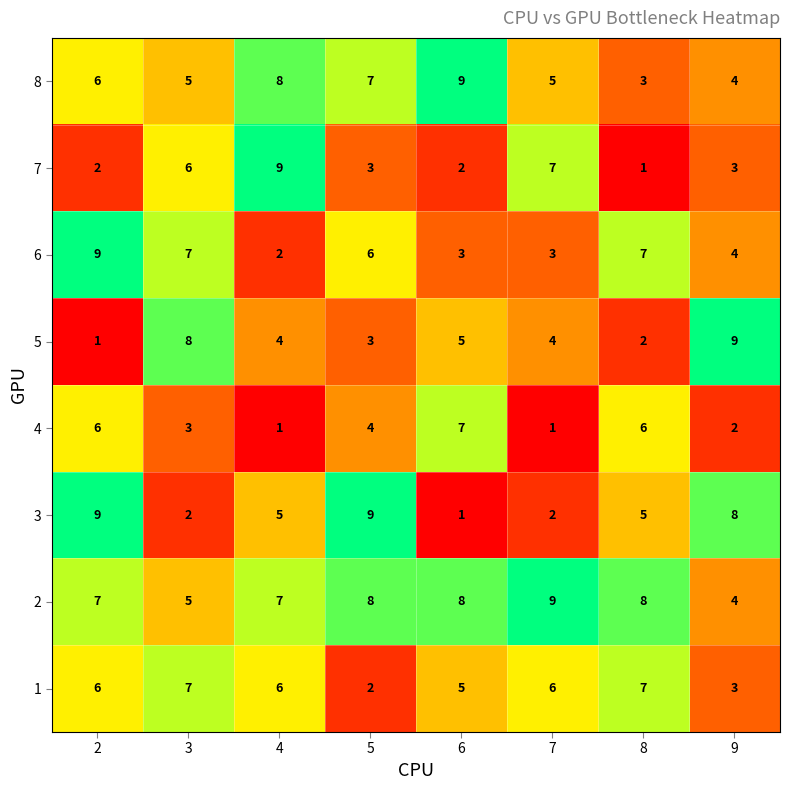

What is the difference between the highest and lowest values at 8?

7